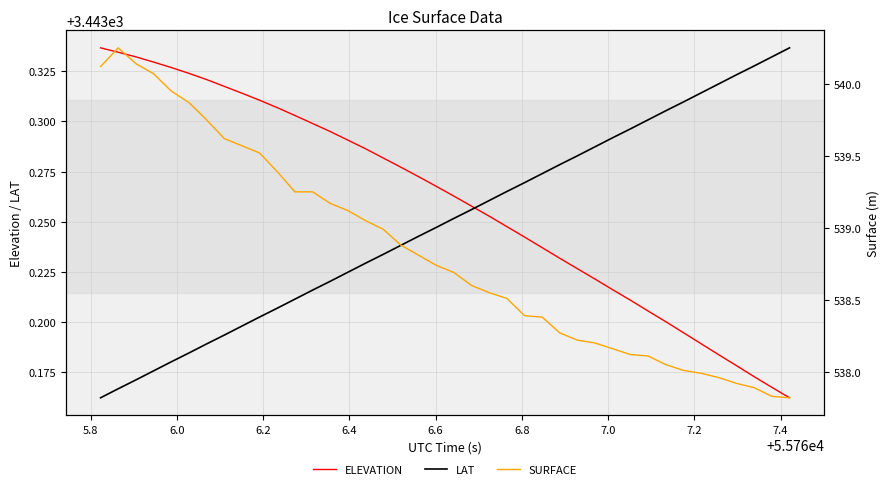

At how many categories does at least one series exceed 1996?

40